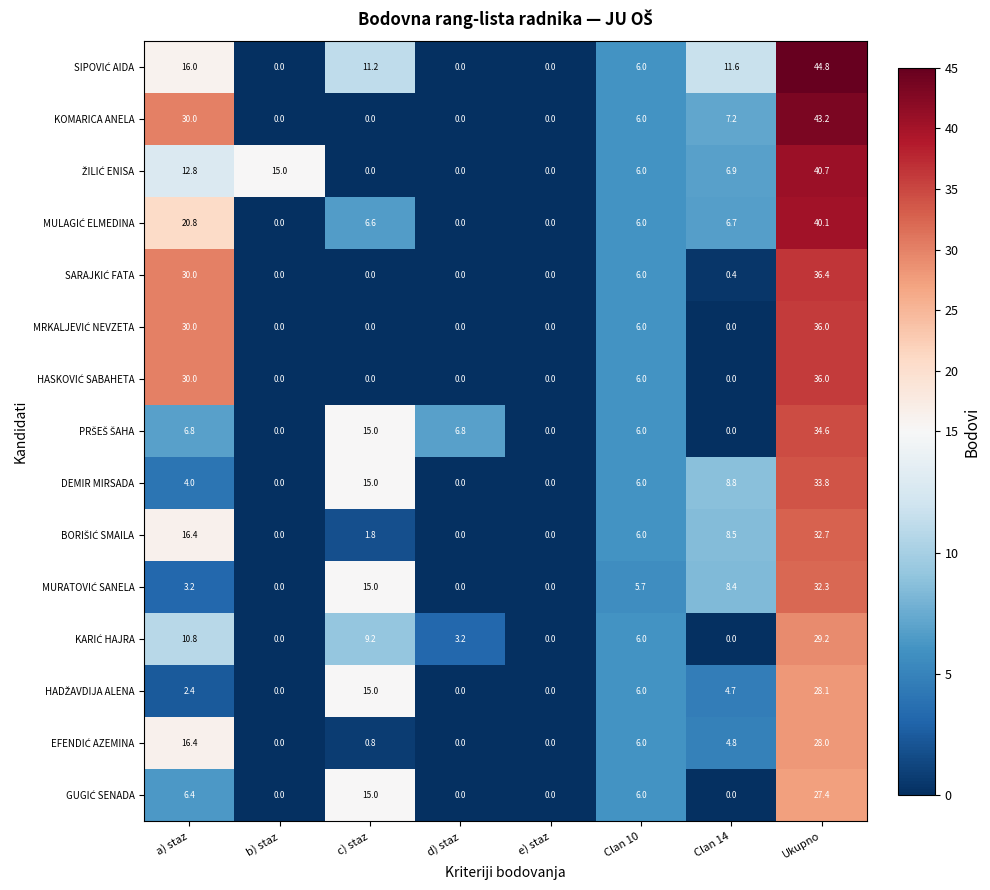

The value of KOMARICA ANELA at Clan 14 is 12.7. True or false?

False